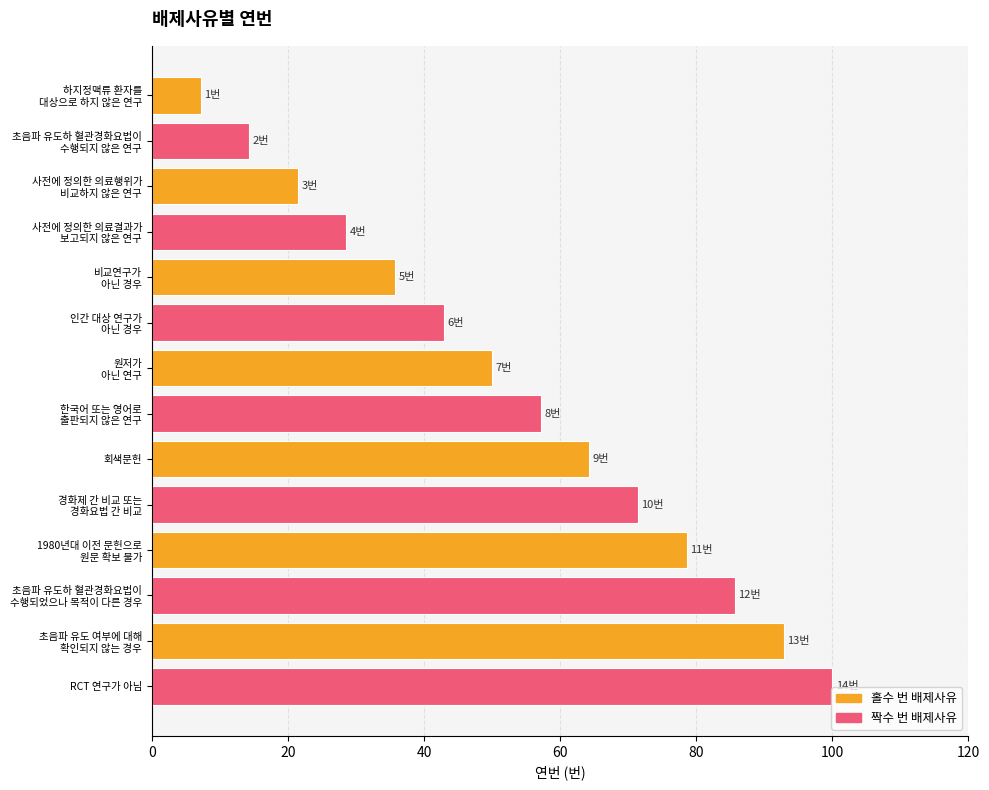

Rank the categories by value from lowest to highest.

하지정맥류 환자를
대상으로 하지 않은 연구, 초음파 유도하 혈관경화요법이
수행되지 않은 연구, 사전에 정의한 의료행위가
비교하지 않은 연구, 사전에 정의한 의료결과가
보고되지 않은 연구, 비교연구가
아닌 경우, 인간 대상 연구가
아닌 경우, 원저가
아닌 연구, 한국어 또는 영어로
출판되지 않은 연구, 회색문헌, 경화제 간 비교 또는
경화요법 간 비교, 1980년대 이전 문헌으로
원문 확보 불가, 초음파 유도하 혈관경화요법이
수행되었으나 목적이 다른 경우, 초음파 유도 여부에 대해
확인되지 않는 경우, RCT 연구가 아님